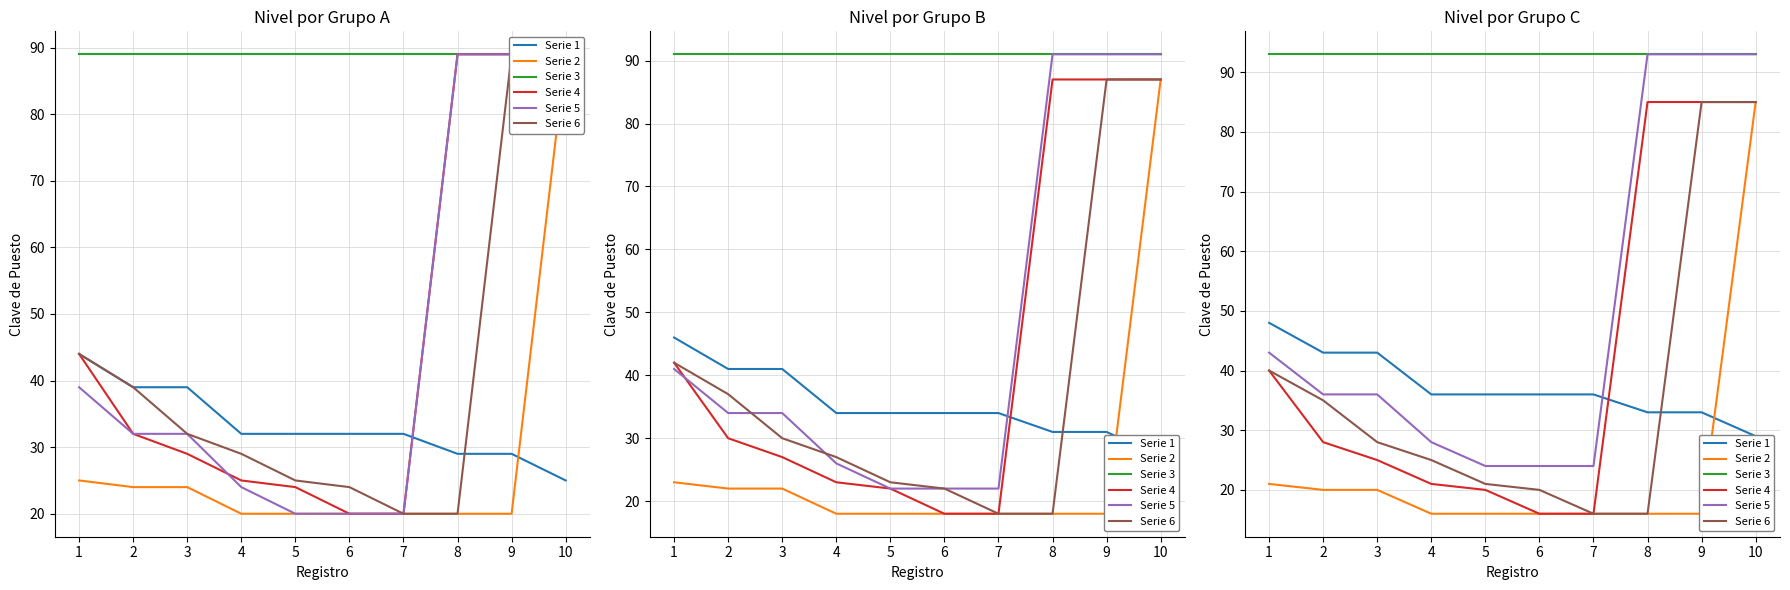

What is the sum of all Serie 2 values?

242